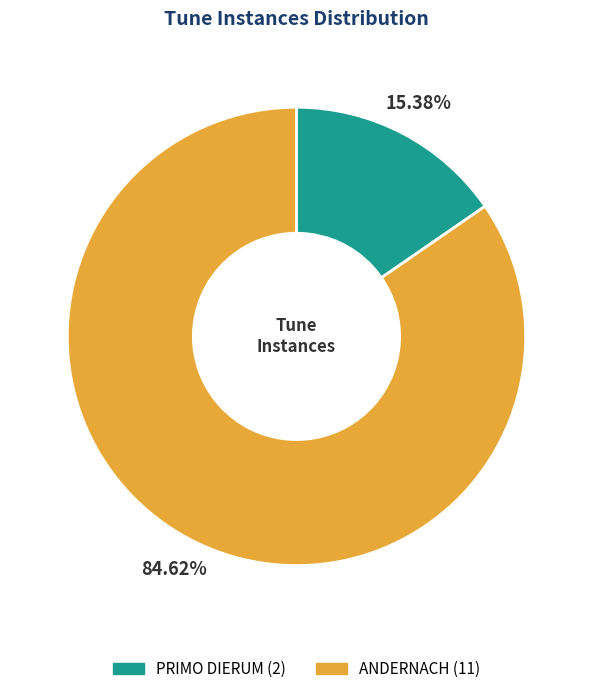

Do ANDERNACH and PRIMO DIERUM together represent more than half of the pie?

Yes